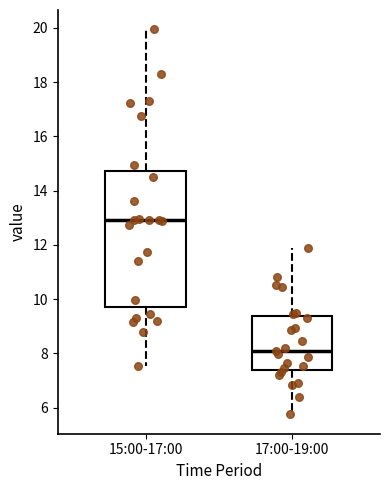

Reading left to right, read every box against the y-axis: the position of its median line, the range the box covers, and the ends of its whiskers. The values are not printed on the chart, so give them approximately, as read against the axis.

15:00-17:00: median 13.0, box 9.8 to 14.8, whiskers 7.6 to 20.0
17:00-19:00: median 8.2, box 7.4 to 9.4, whiskers 5.8 to 11.8